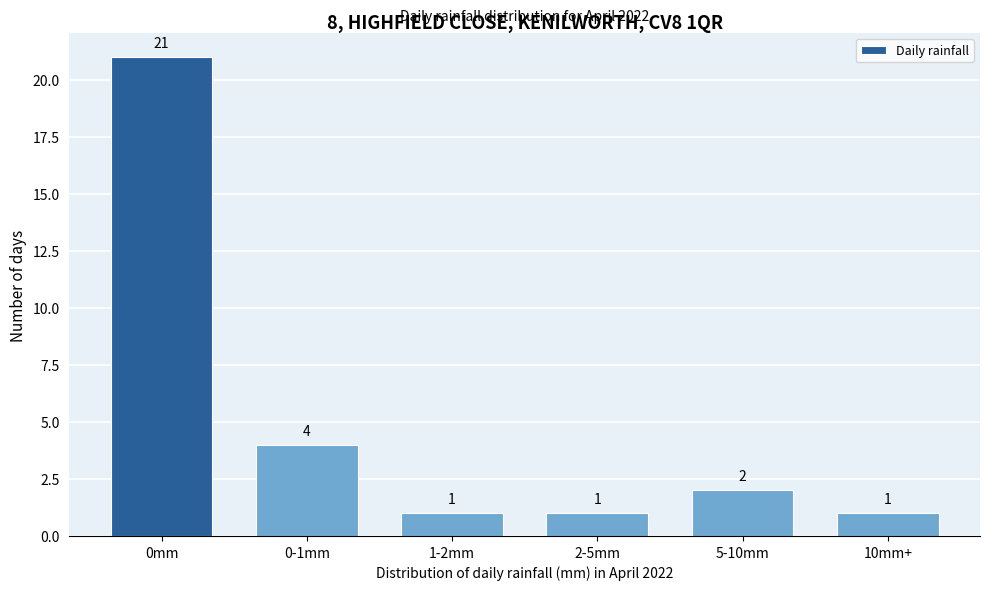

Reading left to right, extract all data points from this chart.

21	4	1	1	2	1